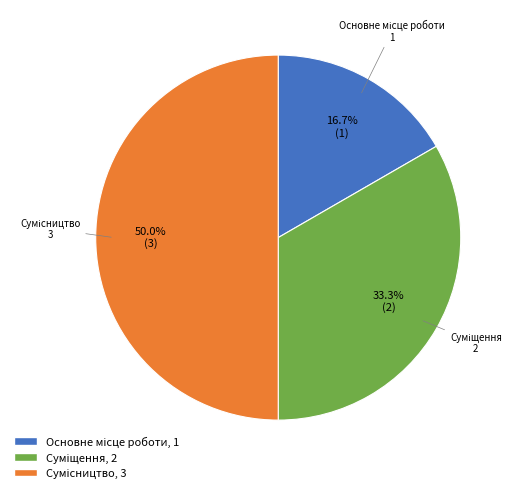

Between Суміщення and Основне місце роботи, which is larger?

Суміщення